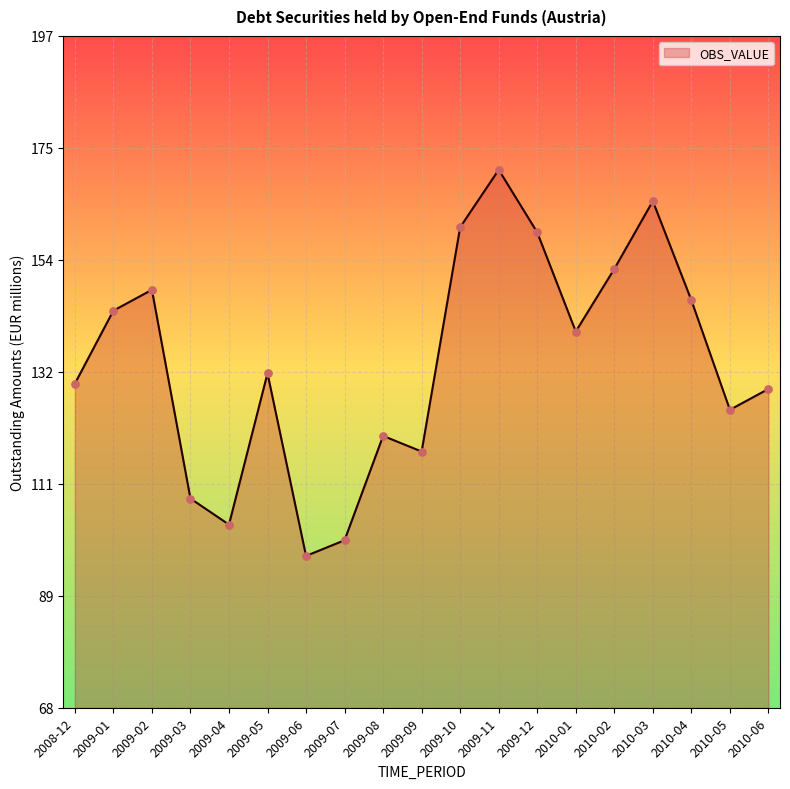

Which has a higher value, 2010-05 or 2010-02?

2010-02